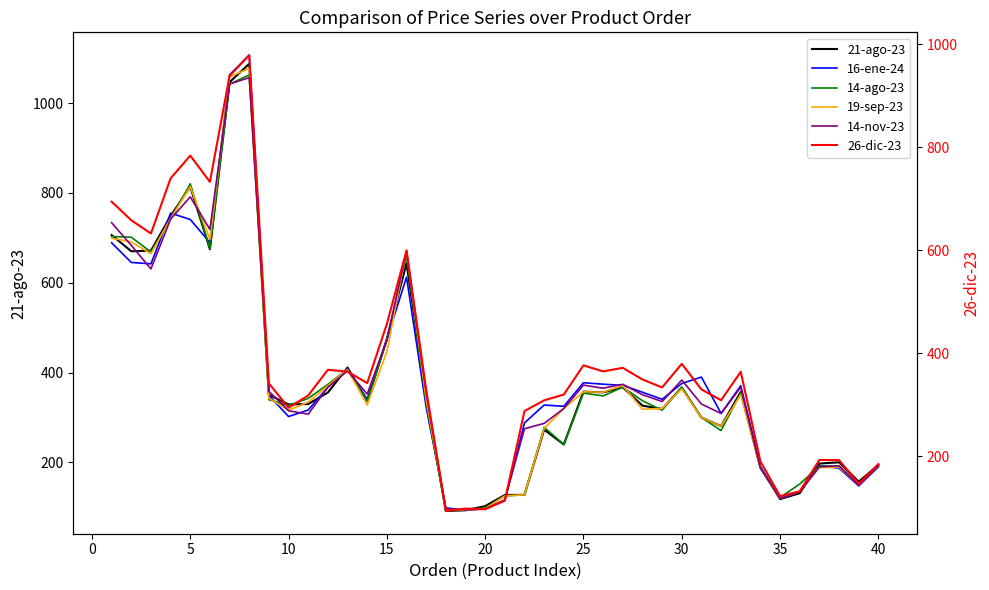

What is the maximum value for 14-ago-23?

1062.5